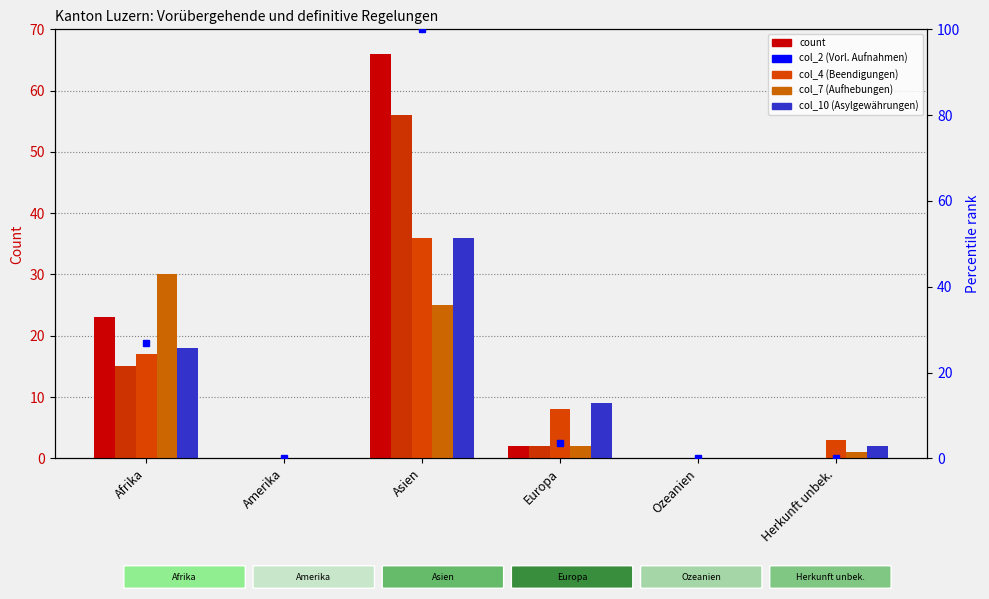

Reading right to left, list all the values displayed in this chart.

col_1 (Vorl. Aufnahmen Total): 0.0	0.0	2.0	66.0	0.0	23.0
col_2 (Vorl. Aufnahmen): 0.0	0.0	2.0	56.0	0.0	15.0
col_4 (Beendigungen Total): 3.0	0.0	8.0	36.0	0.0	17.0
col_7 (Aufhebungen Total): 1.0	0.0	2.0	25.0	0.0	30.0
col_10 (Asylgewährungen Total): 2.0	0.0	9.0	36.0	0.0	18.0
percentile rank within the sample: 0.0	0.0	3.6	100.0	0.0	26.8